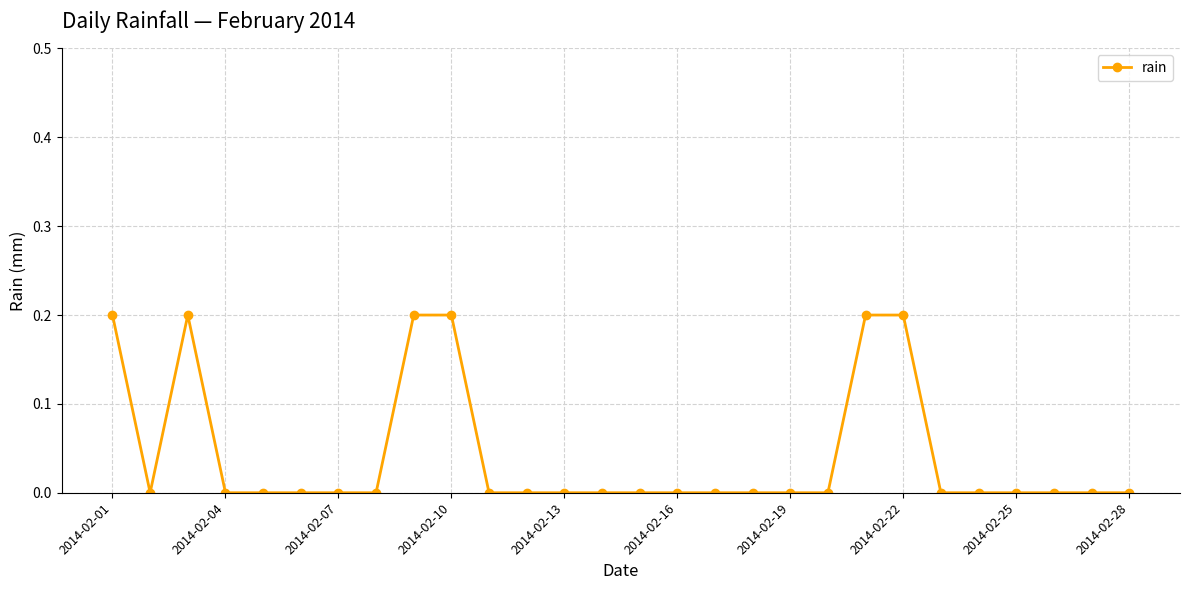

How many lines are shown in the chart?

1